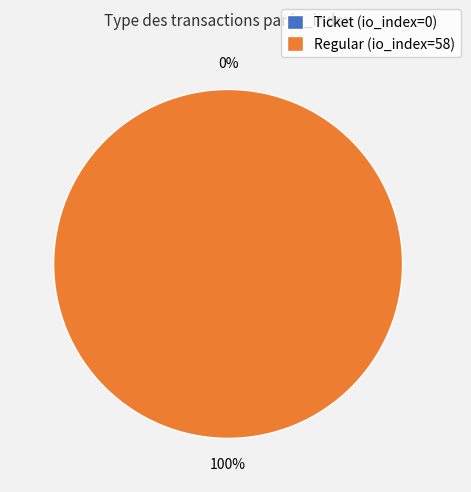

To the nearest percent, what is the difference between the largest and smallest slice percentages?

100%